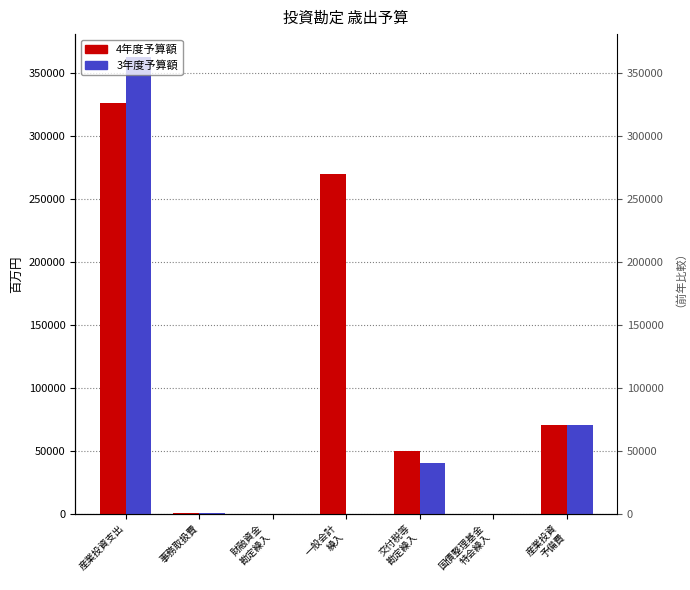

Which series has the widest spread of values?

3年度予算額